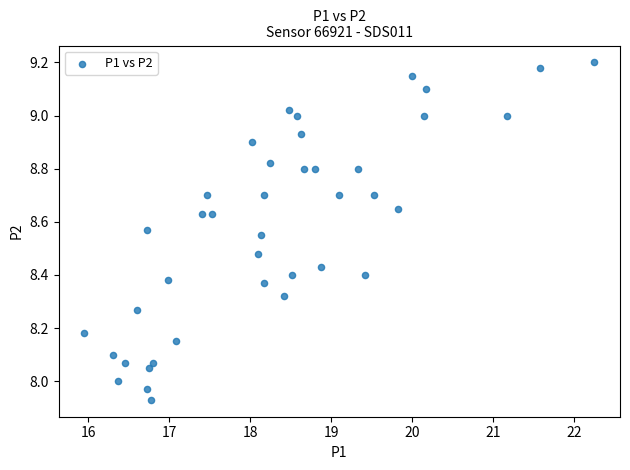

What is the range of Y values (max minus min)?

1.3